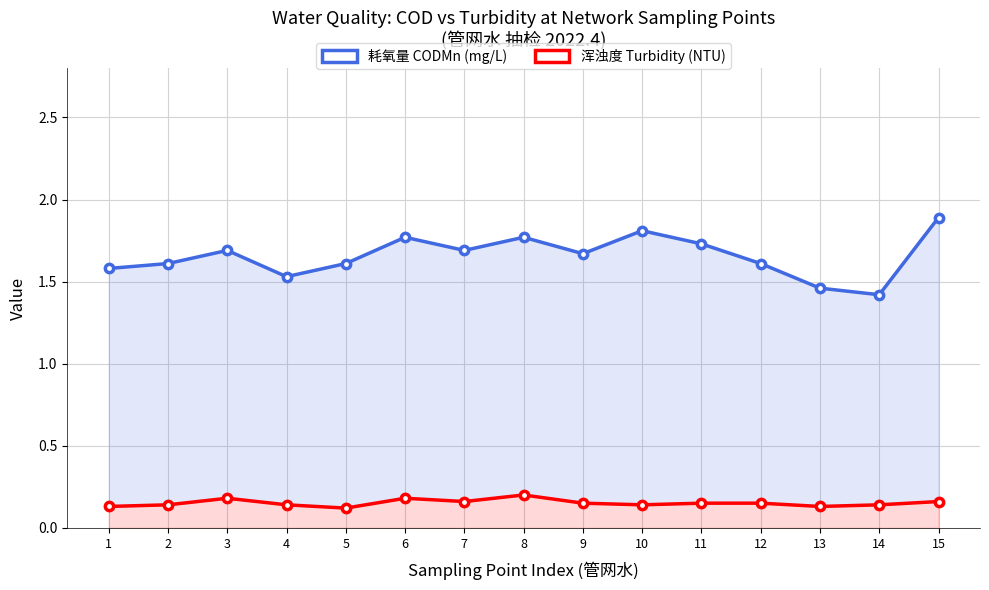

What is the average value of the 耗氧量 CODMn (mg/L) series?

1.7